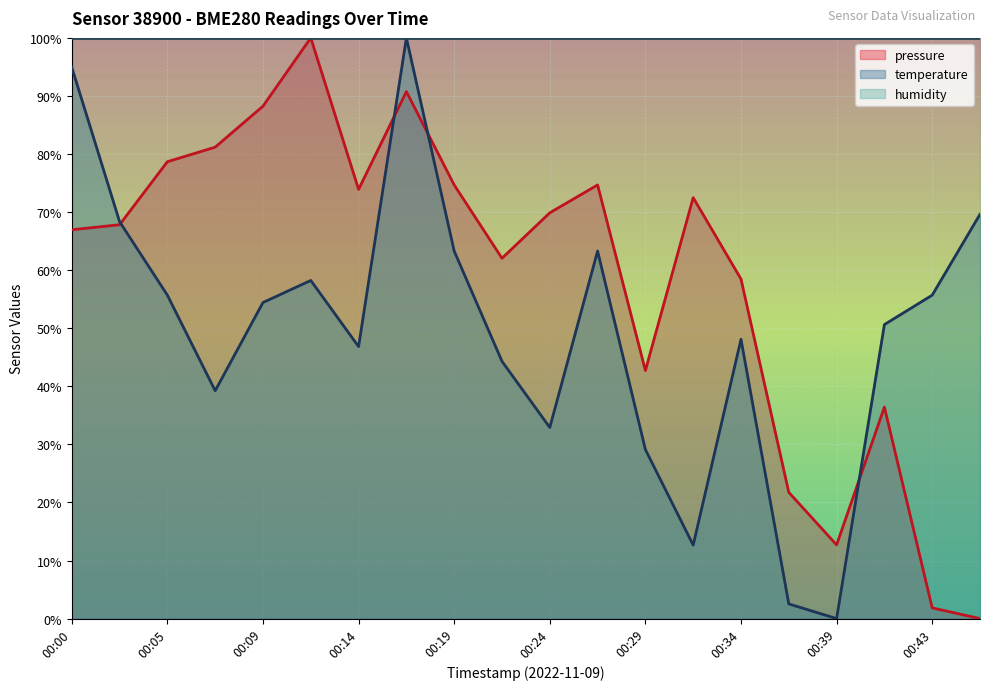

How many intersections are there between temperature and pressure?

4